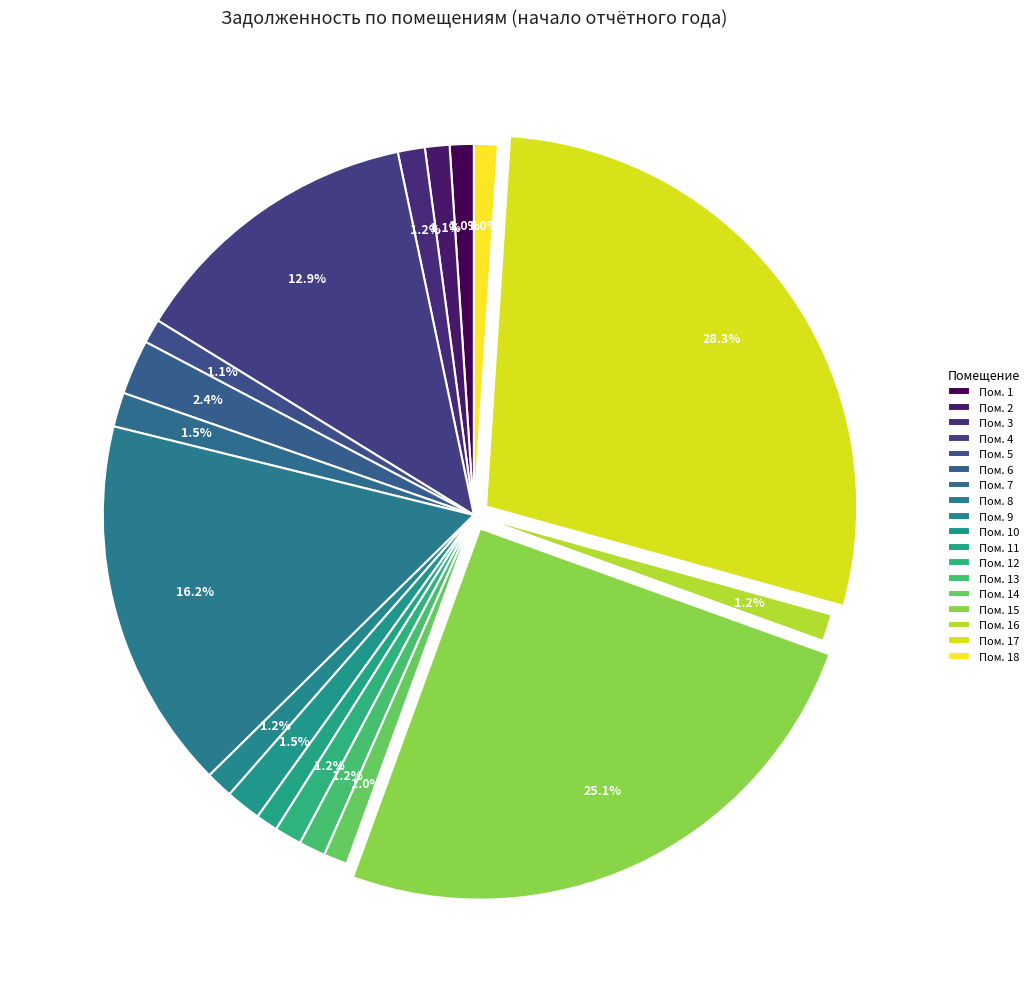

How many segments does this pie chart have?

18